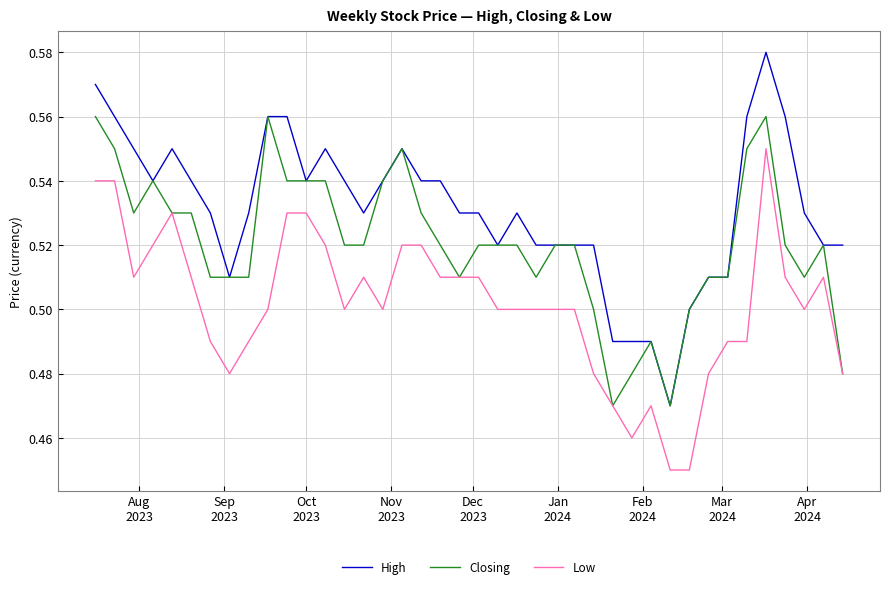

At how many categories does at least one series exceed 0?

40